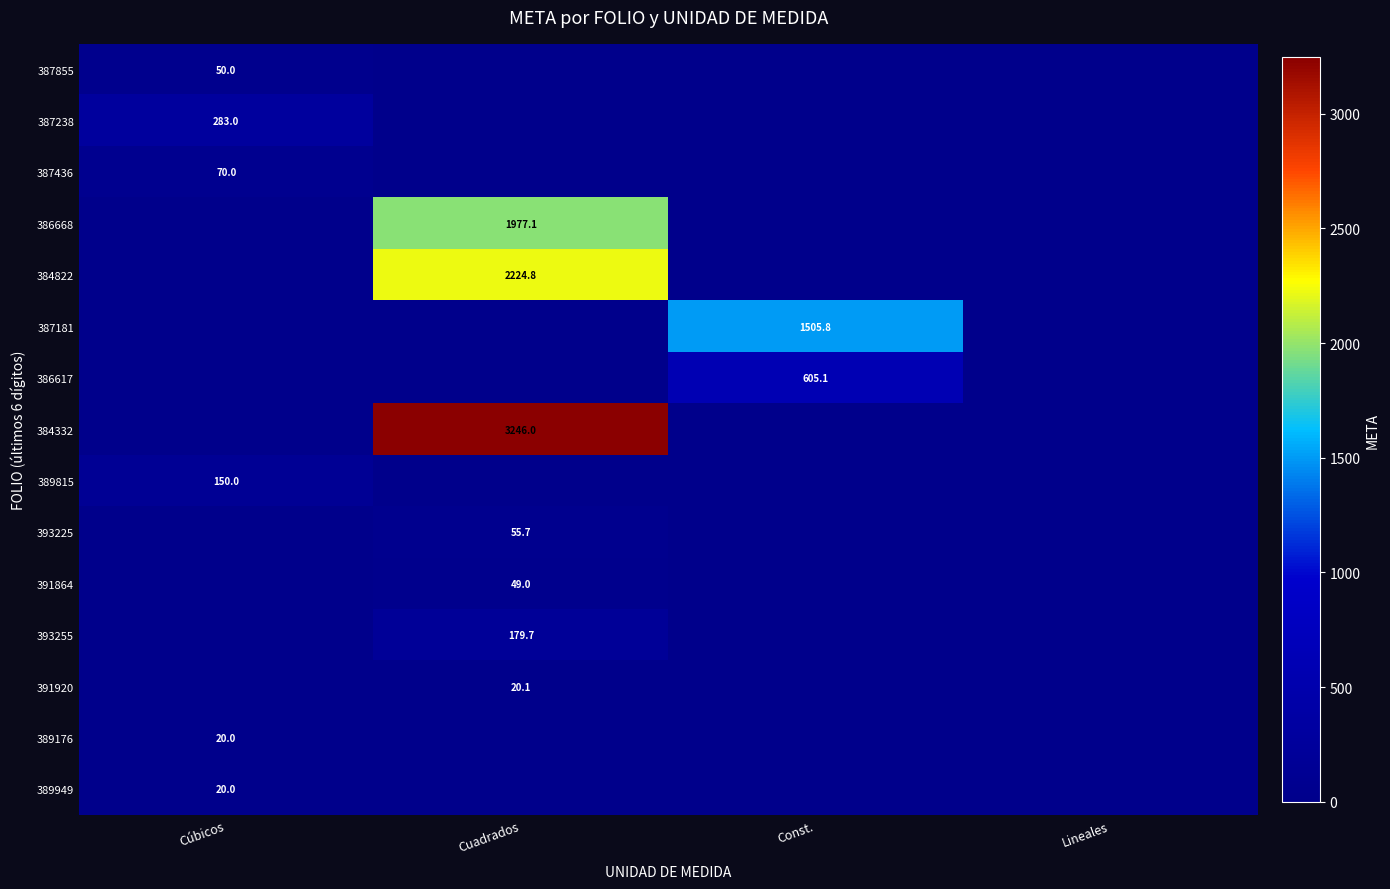

True or false: 391920 has a value of 28.0 at Cuadrados.

False